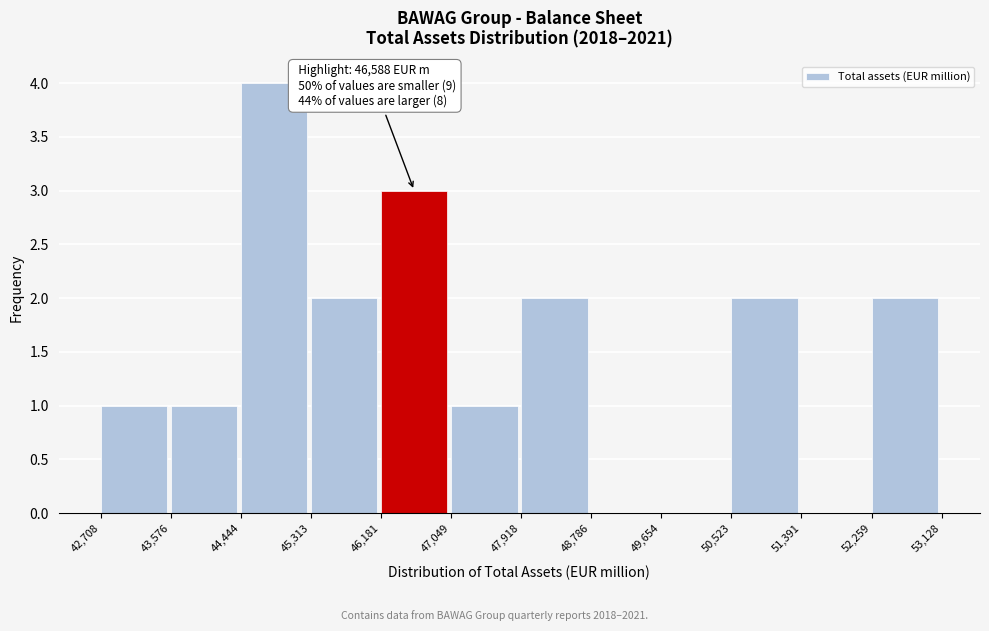

Over which range of the x-axis is the bar tallest?

44,444 to 45,313